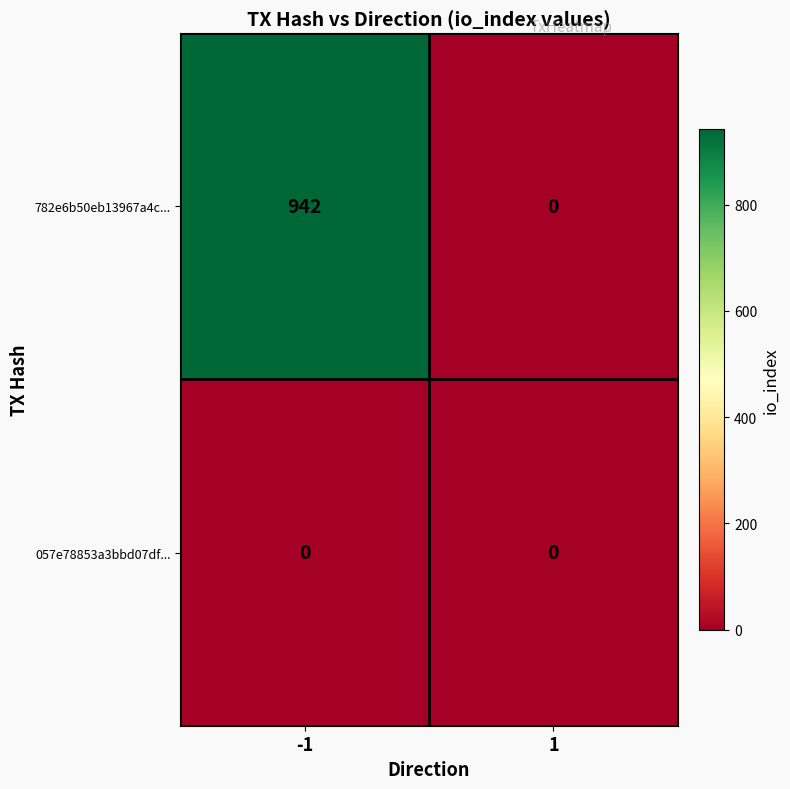

True or false: 782e6b50eb13967a4c... has a value of 942 at -1.

True